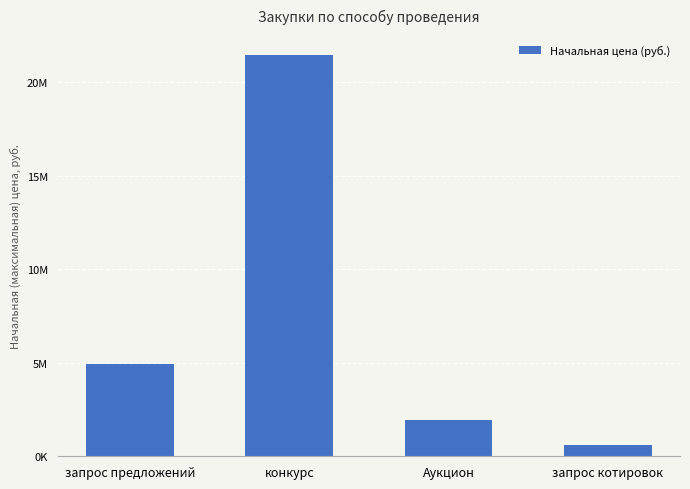

Is it true that the value at запрос предложений is 7343558.0?

False